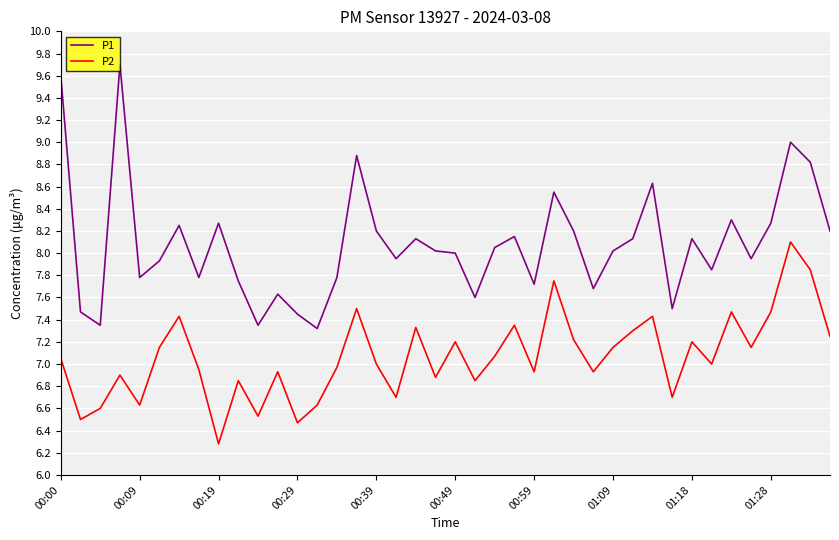

Does the chart have visible grid lines?

Yes